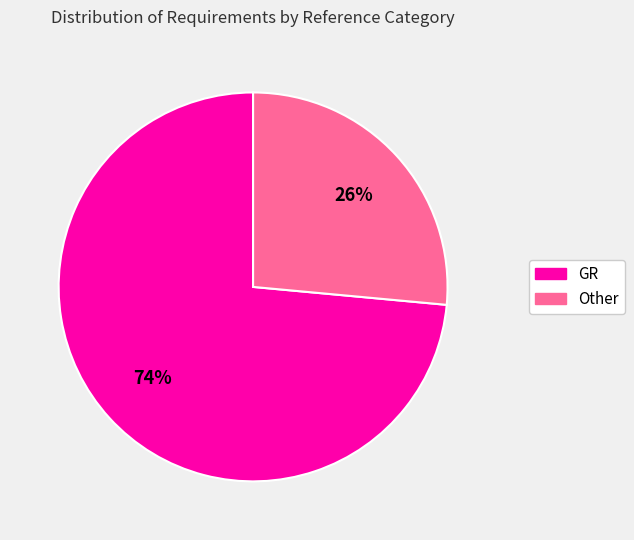

Count the number of slices in the pie.

2